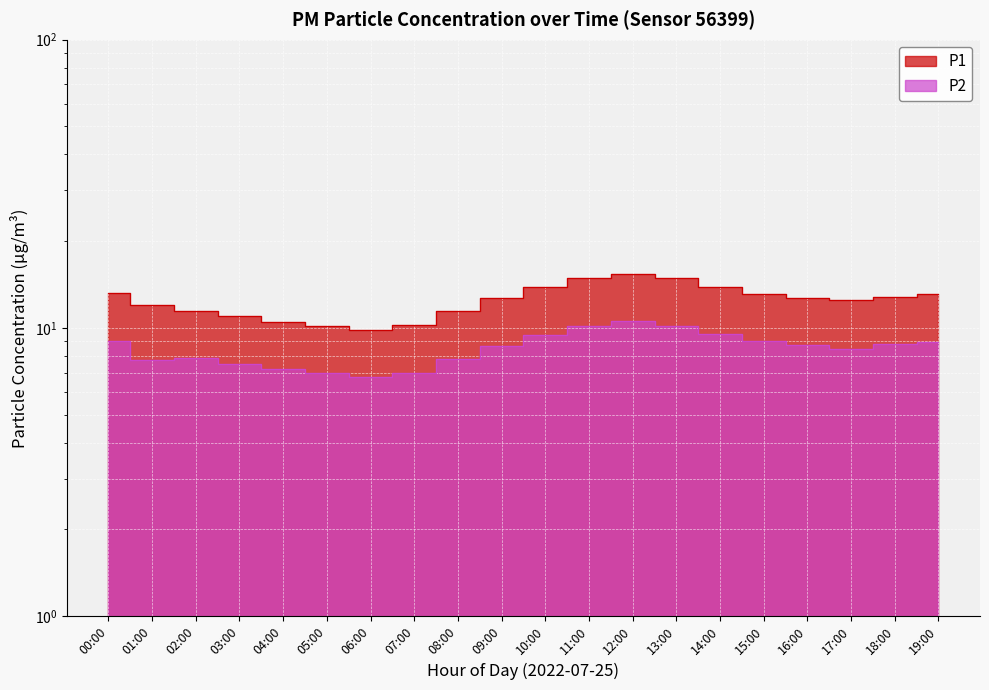

How many lines are shown in the chart?

2